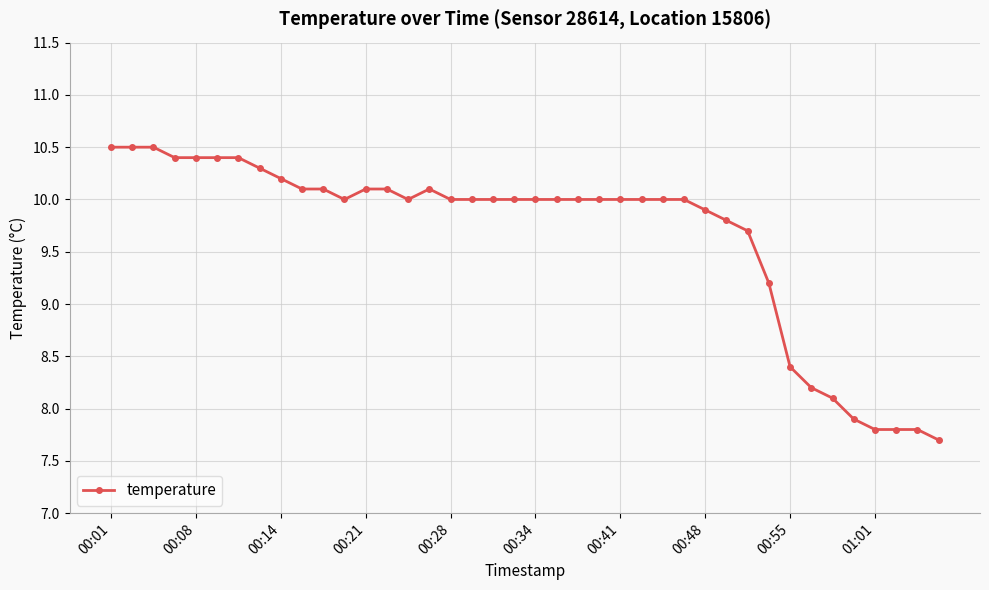

What is the difference between the maximum and second lowest values?

2.7